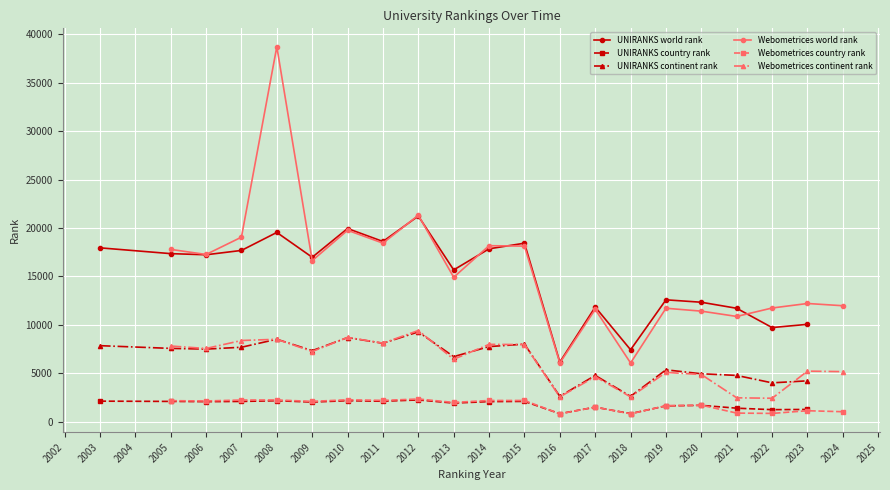

True or false: Webometrices world rank has a value of 16636 at 2009.

True